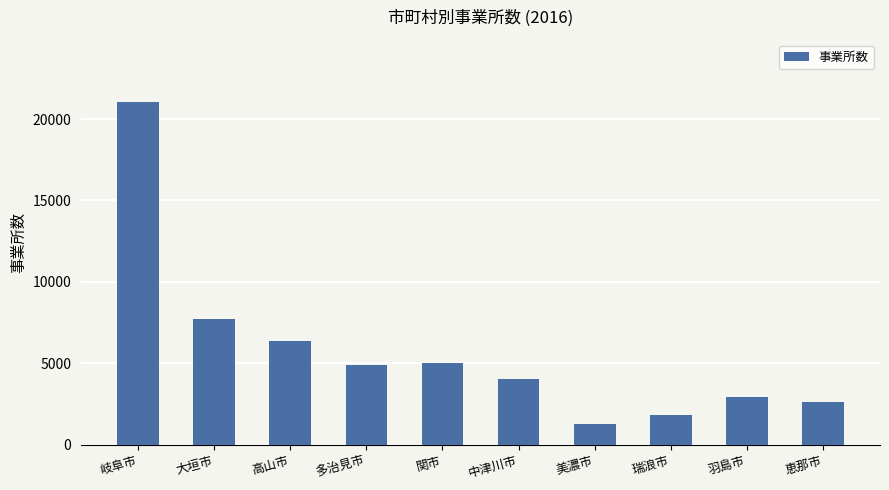

What is the label of the 5th bar from the right?

中津川市